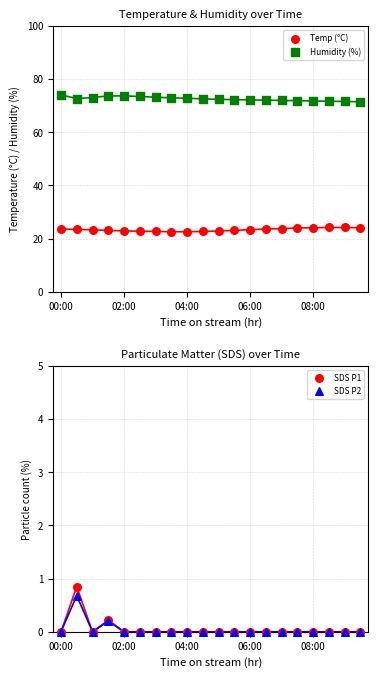

Which series has the largest total across all categories?

Humidity (%)